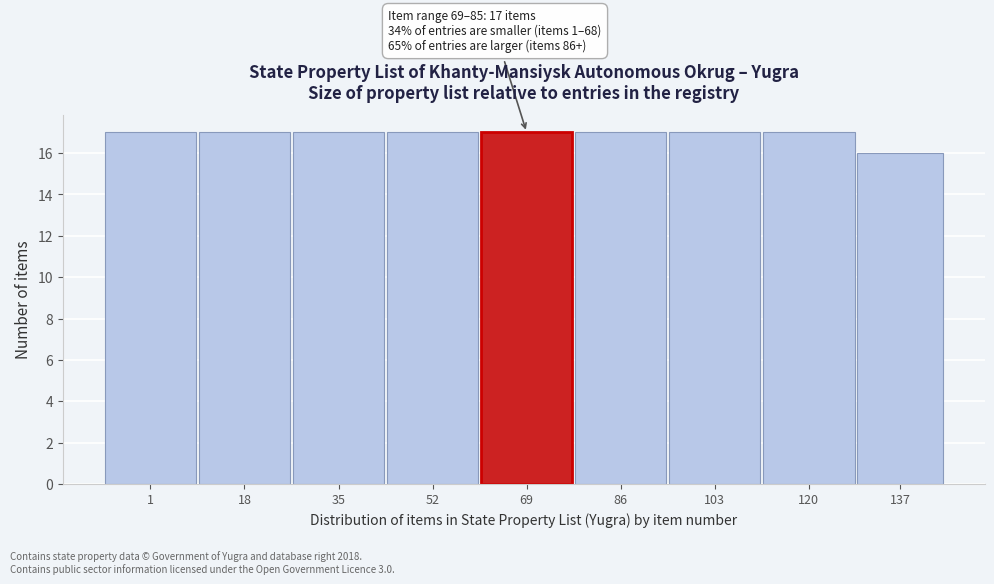

Reading right to left, transcribe all the data shown in this chart.

16	17	17	17	17	17	17	17	17